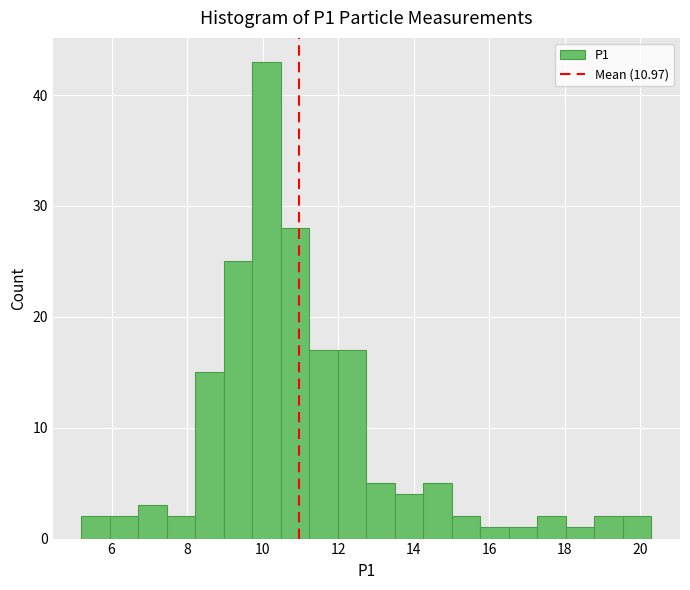

Read against the x-axis, roughly where is the centre of the tallest bar?

10.2